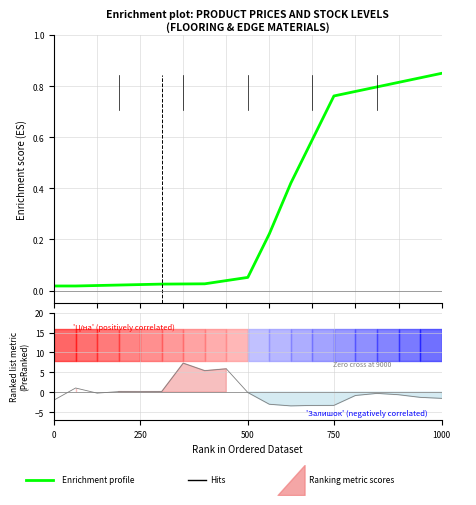

What is the sum of all values?

6.3